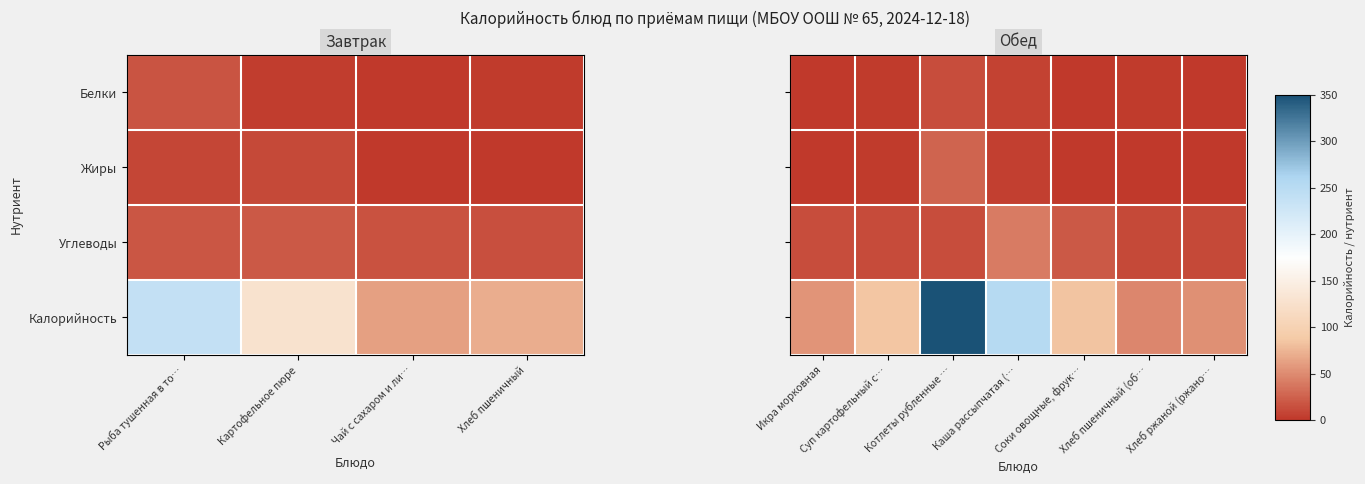

What is the approximate value of Жиры at Суп картофельный с…?

2.7